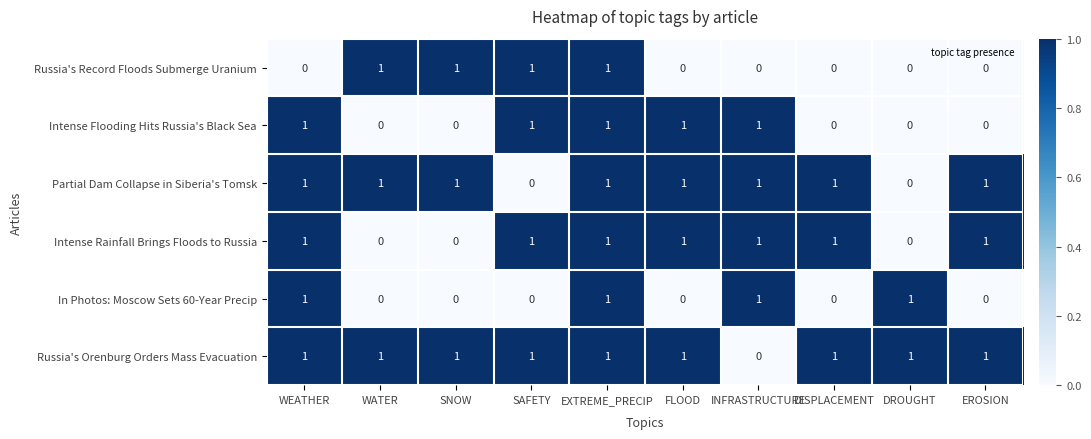

How many distinct data groups are displayed?

6